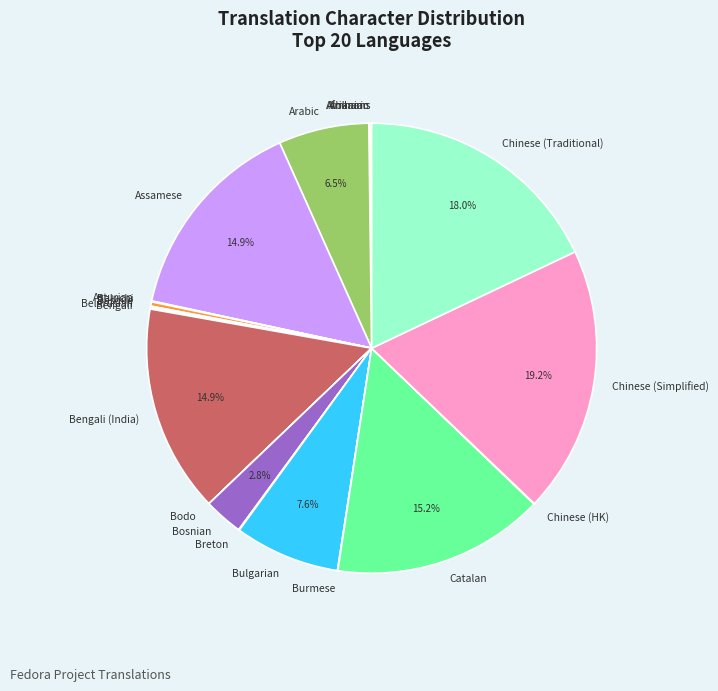

What percentage is NOT represented by Assamese?

85.1%